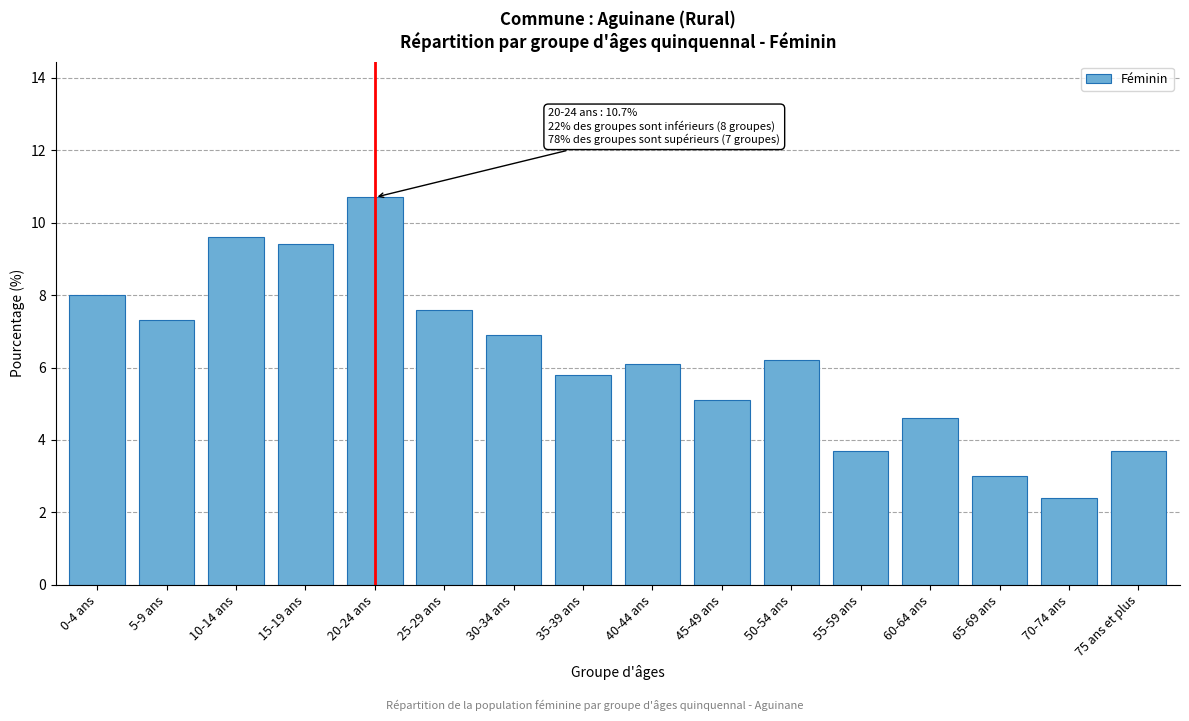

Reading left to right, list all the values displayed in this chart.

0-4 ans=8.0	5-9 ans=7.3	10-14 ans=9.6	15-19 ans=9.4	20-24 ans=10.7	25-29 ans=7.6	30-34 ans=6.9	35-39 ans=5.8	40-44 ans=6.1	45-49 ans=5.1	50-54 ans=6.2	55-59 ans=3.7	60-64 ans=4.6	65-69 ans=3.0	70-74 ans=2.4	75 ans et plus=3.7